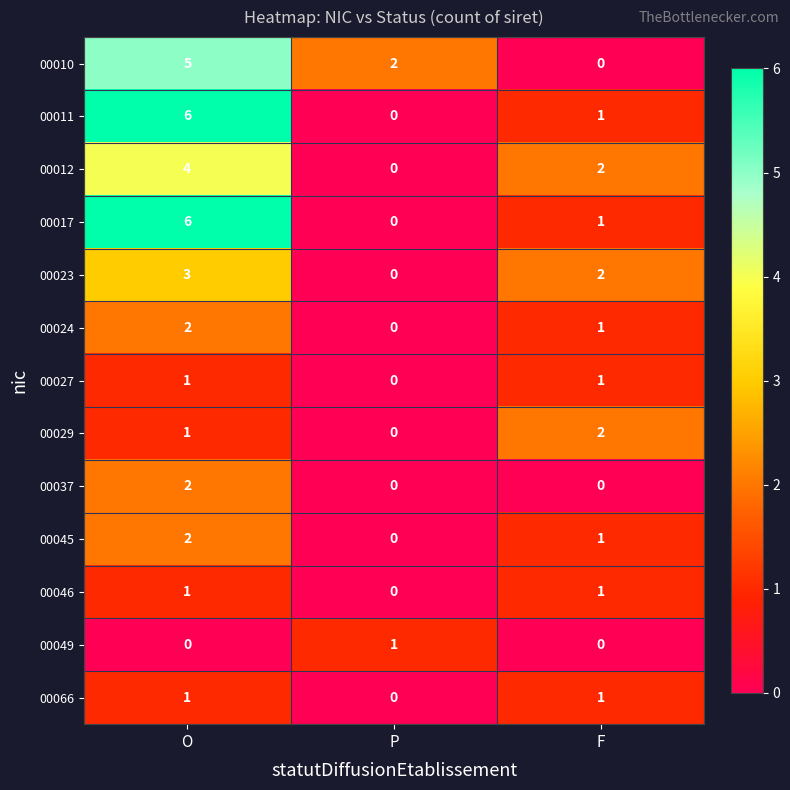

Rank the categories by 00023 value from highest to lowest.

O, F, P